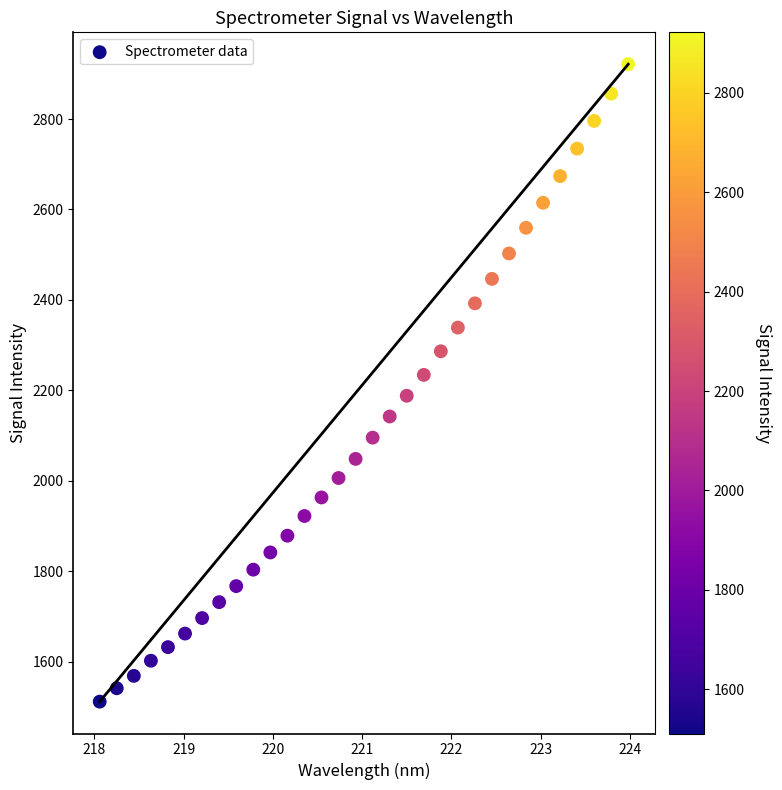

What is the range of X values (max minus min)?

5.9